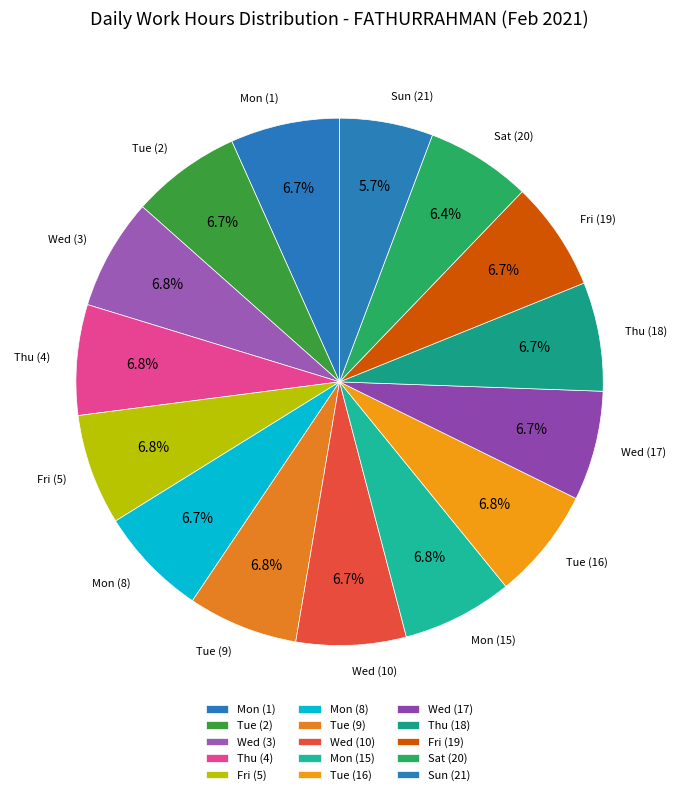

What is the total percentage of Tue (9) and Sat (20)?

13.2%